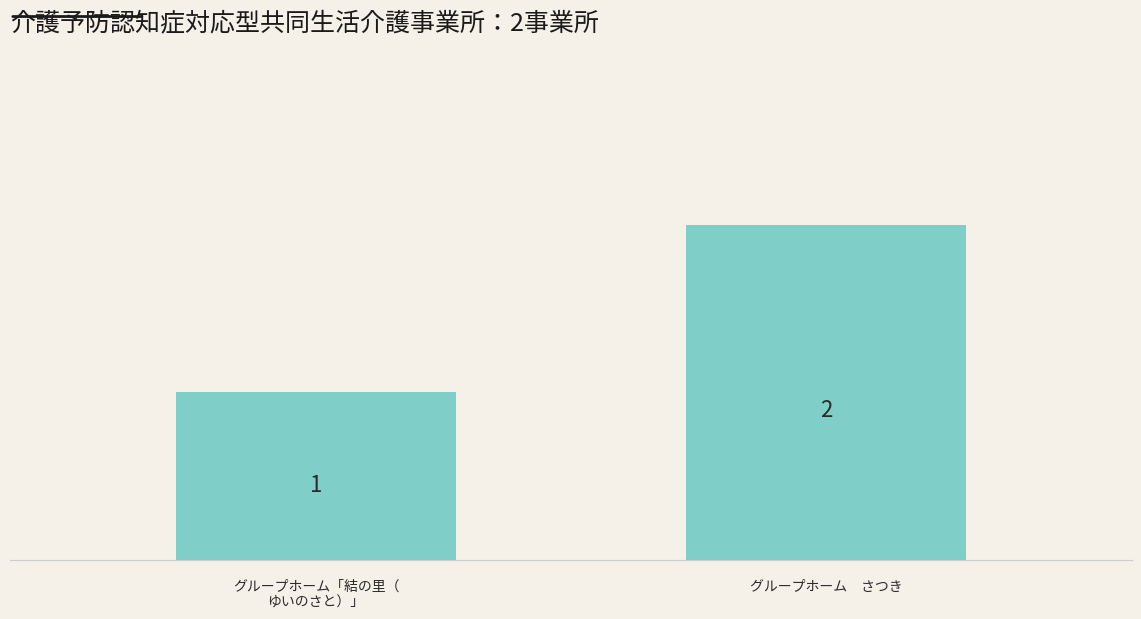

What is the average value?

2